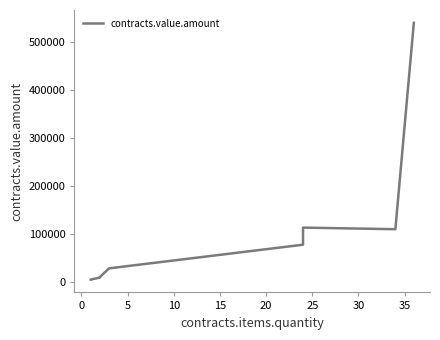

How many lines are shown in the chart?

1